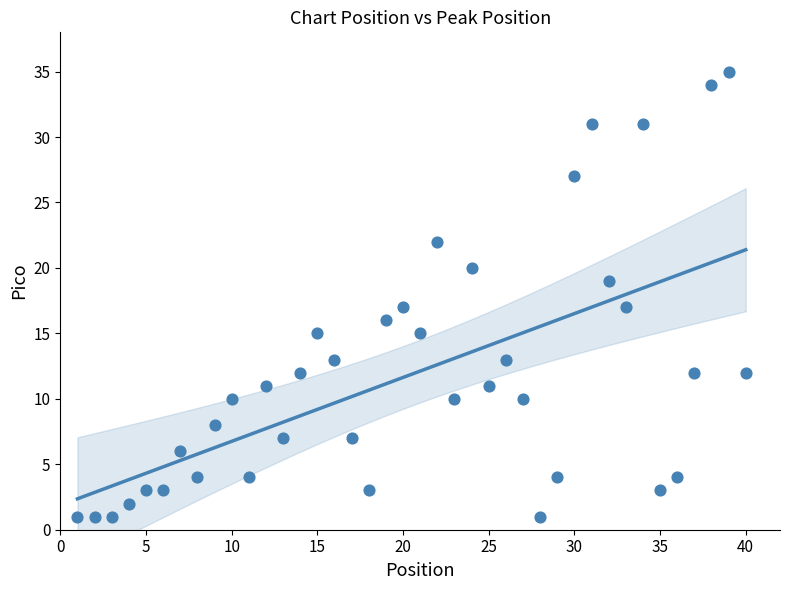

What is the range of Y values (max minus min)?

34